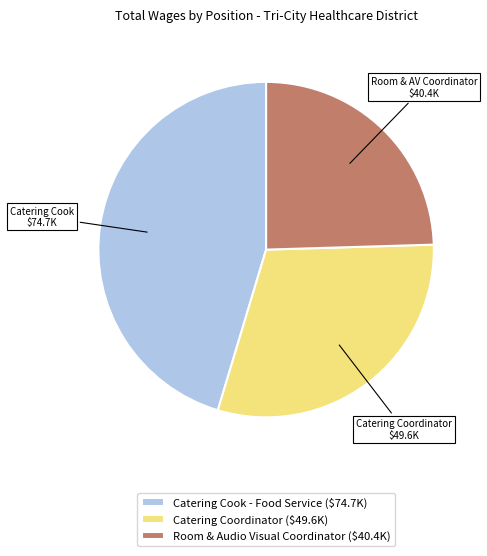

Is there any slice that represents more than half of the pie?

No